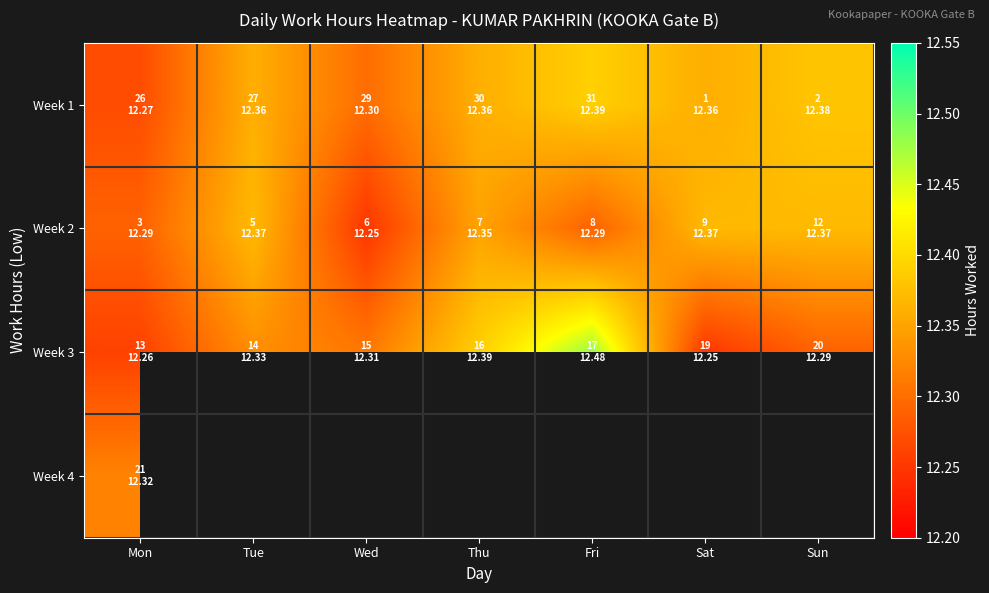

At which category does the chart reach its peak across all series?

Fri